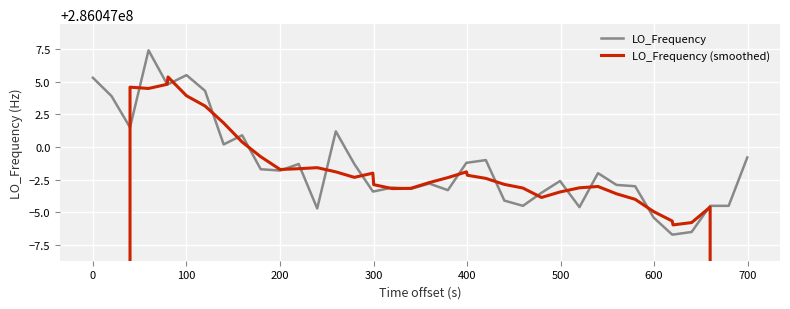

Reading right to left, list all the values displayed in this chart.

LO_Frequency: 286046999.2	286046995.5	286046995.5	286046993.5	286046993.3	286046993.3	286046994.6	286046997.0	286046997.1	286046998.0	286046995.4	286046997.4	286046996.5	286046995.5	286046995.9	286046999.0	286046998.8	286046998.8	286046996.7	286046997.2	286046996.8	286046996.9	286046996.6	286046996.6	286046998.7	286047001.2	286046995.3	286046998.7	286046998.2	286046998.3	286047000.9	286047000.2	286047004.3	286047005.5	286047004.8	286047004.8	286047007.4	286047001.5	286047003.9	286047005.3
LO_Frequency (smoothed): 171628198.0	228837596.7	286046995.4	286046994.2	286046994.0	286046994.3	286046995.1	286046996.0	286046996.4	286046997.0	286046996.9	286046996.6	286046996.1	286046996.9	286046997.1	286046997.6	286046997.8	286046998.1	286046997.7	286046997.3	286046996.8	286046996.8	286046997.1	286046998.0	286046997.7	286046998.1	286046998.4	286046998.3	286046998.3	286046999.3	286047000.4	286047001.8	286047003.1	286047003.9	286047005.4	286047004.8	286047004.5	286047004.6	228837603.6	171628202.1